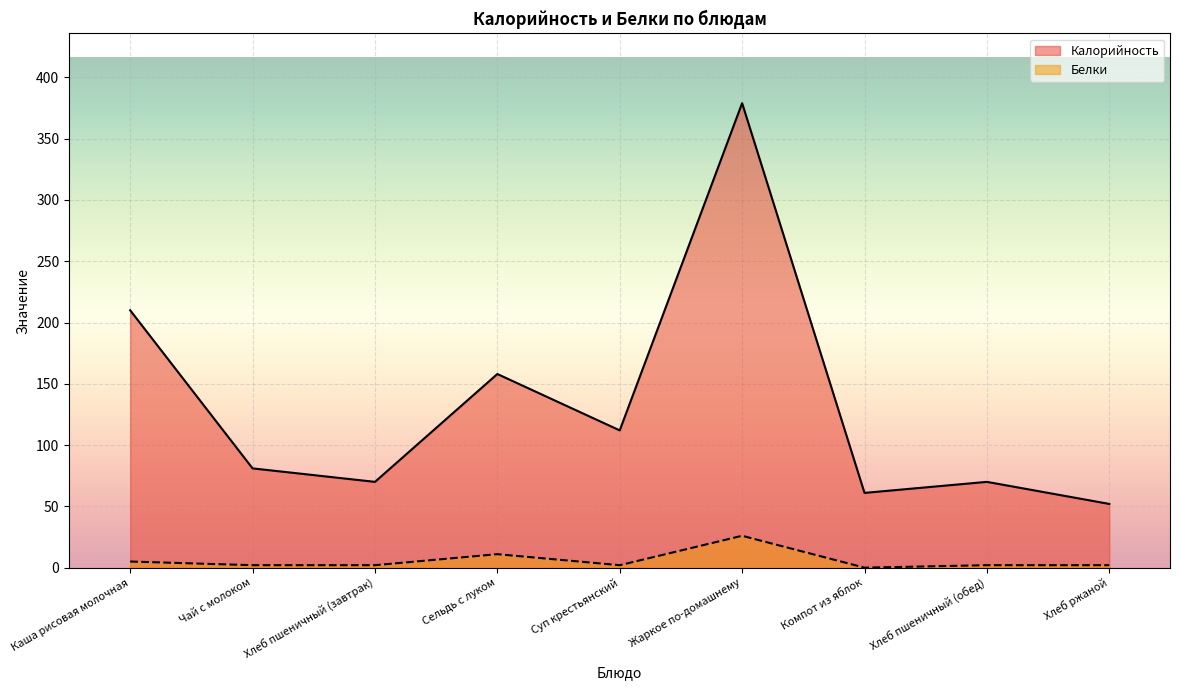

At how many categories does at least one series exceed 283?

1